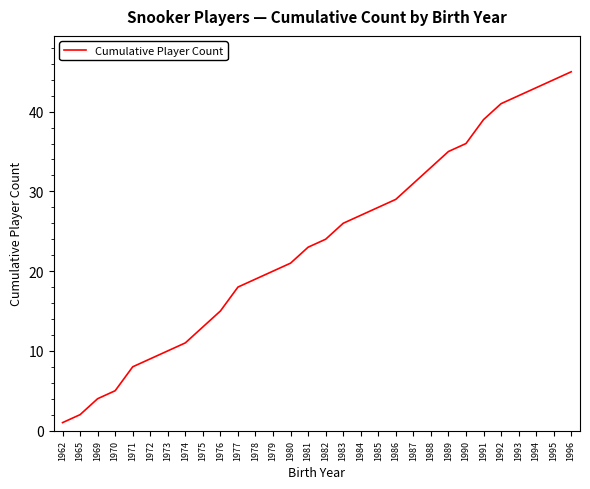

True or false: the data has more than 0 interior local peaks.

False